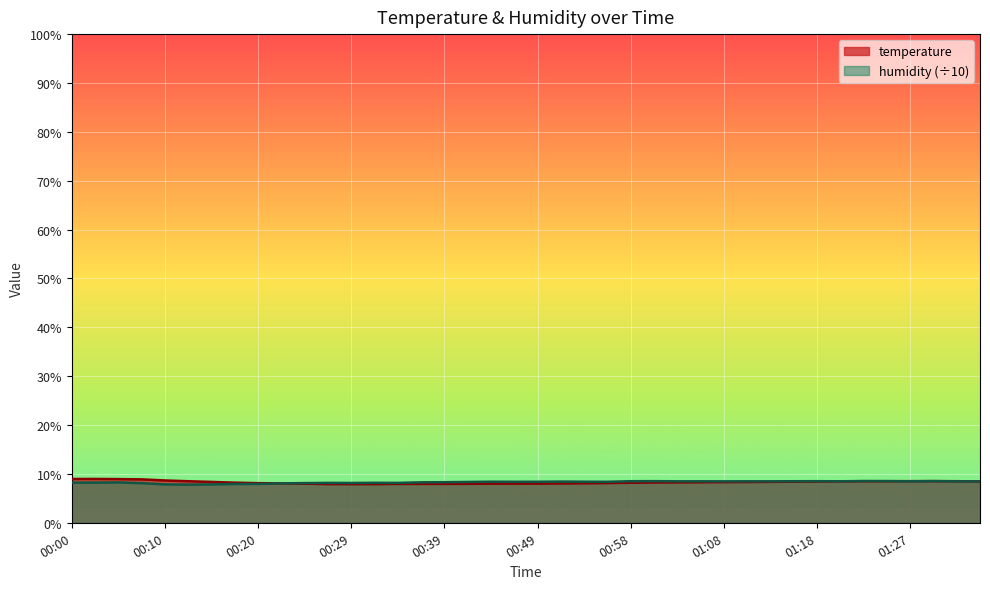

True or false: humidity has a value of 4.8 at 00:03.

False